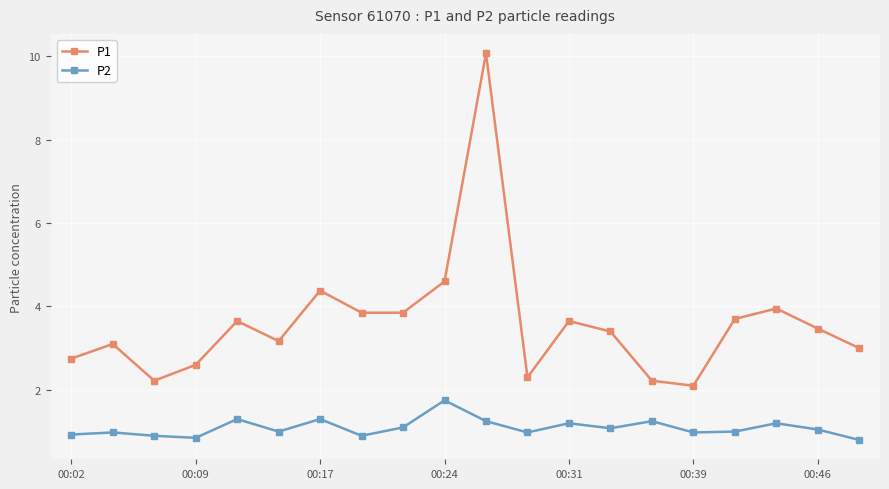

True or false: P2 and P1 cross at least once.

False